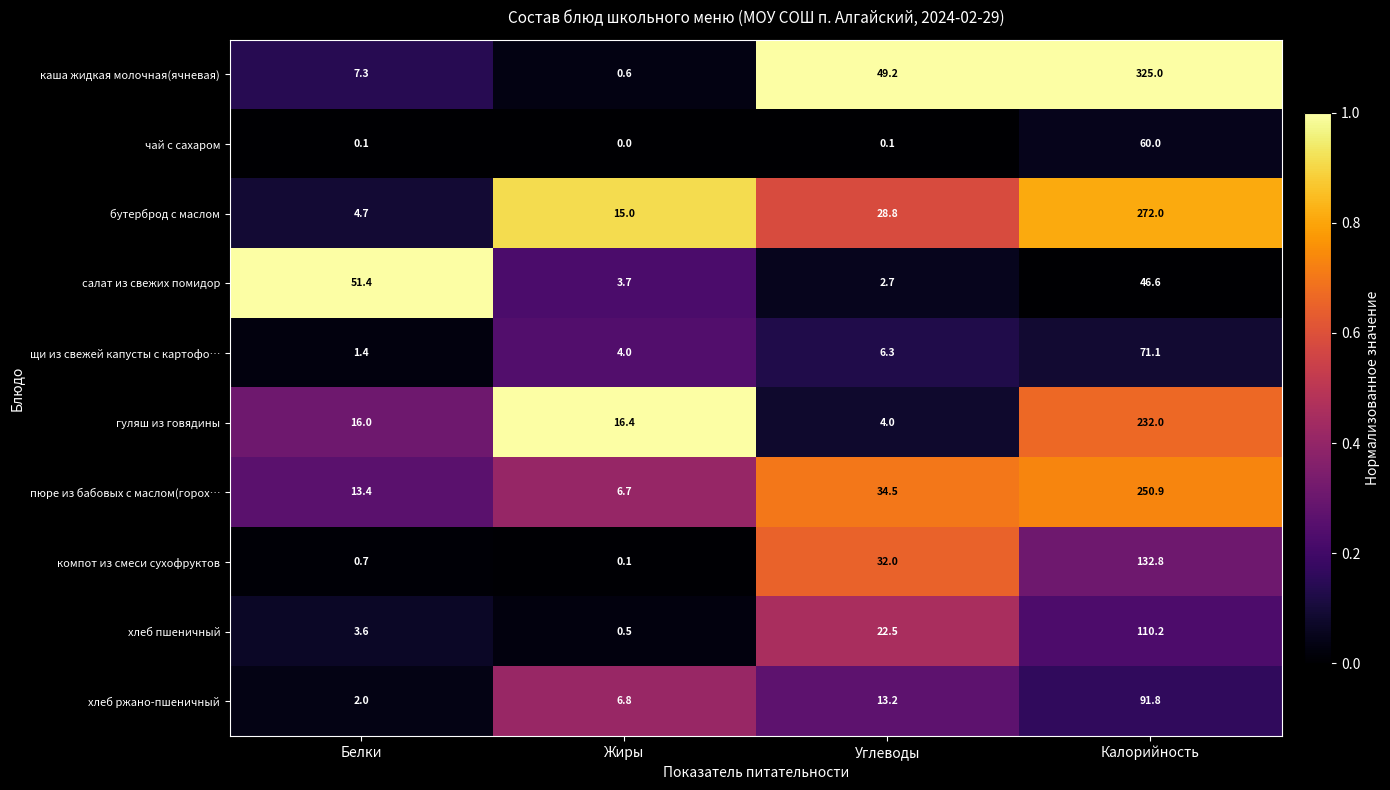

List the series in order of their peak value, highest first.

каша жидкая молочная(ячневая), бутерброд с маслом, пюре из бабовых с маслом(горох…, гуляш из говядины, компот из смеси сухофруктов, хлеб пшеничный, хлеб ржано-пшеничный, щи из свежей капусты с картофо…, чай с сахаром, салат из свежих помидор